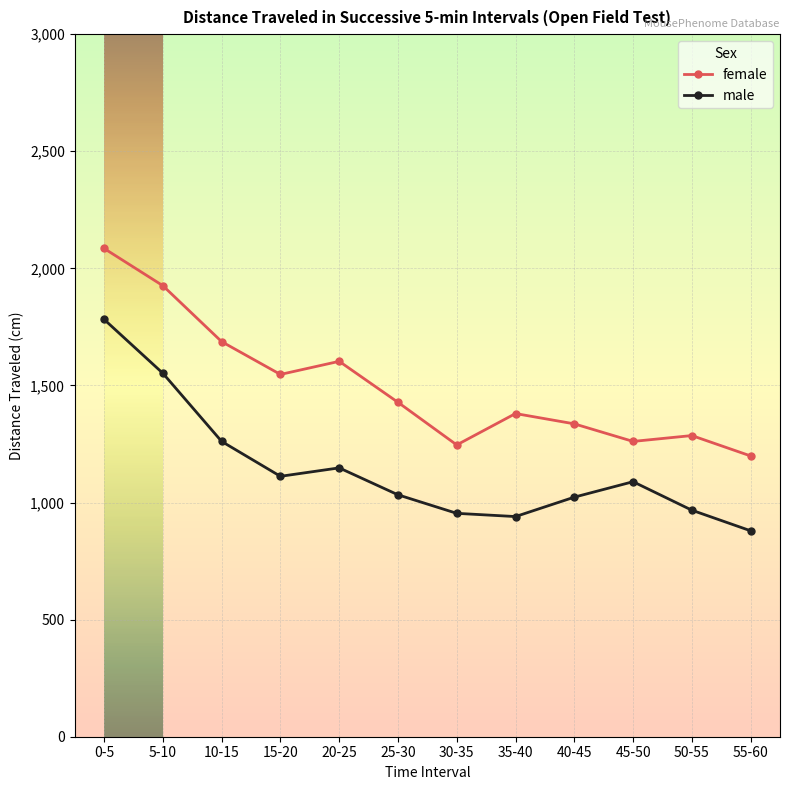

What is the spread (max minus min) of values at 35-40?

439.9